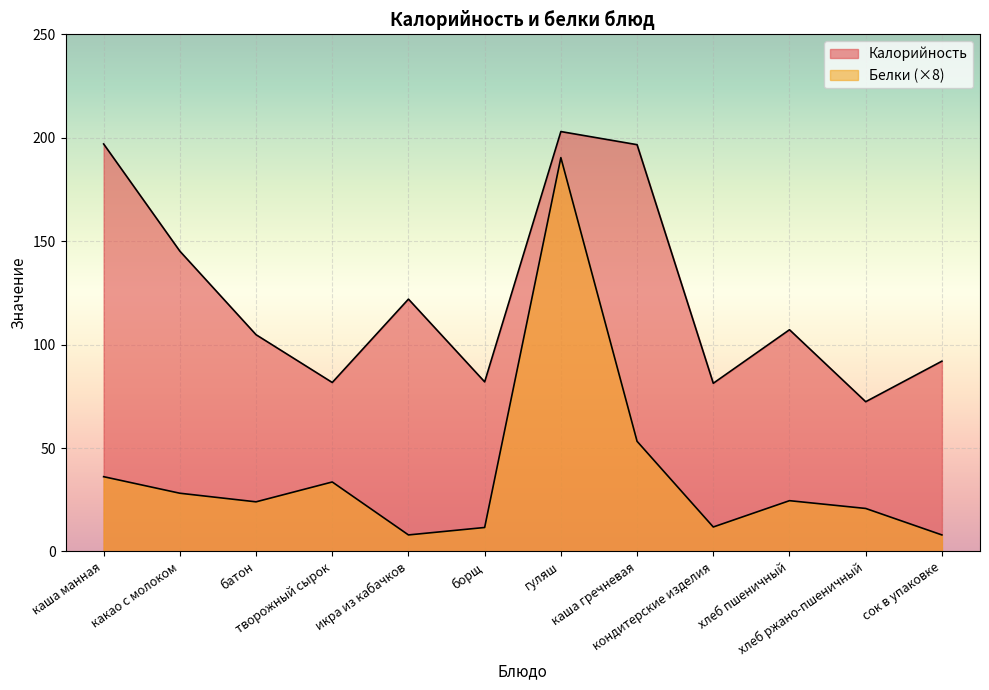

At творожный сырок, list the series in order from smallest to largest.

Белки, Калорийность